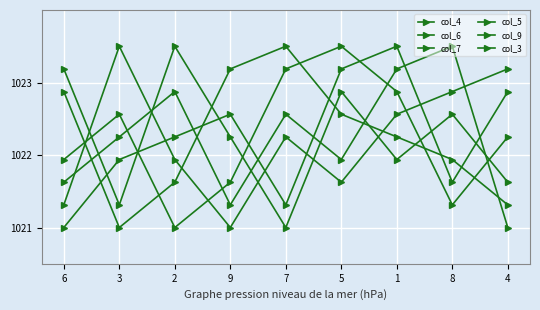

List the series in order of their peak value, highest first.

col_4, col_6, col_7, col_5, col_9, col_3